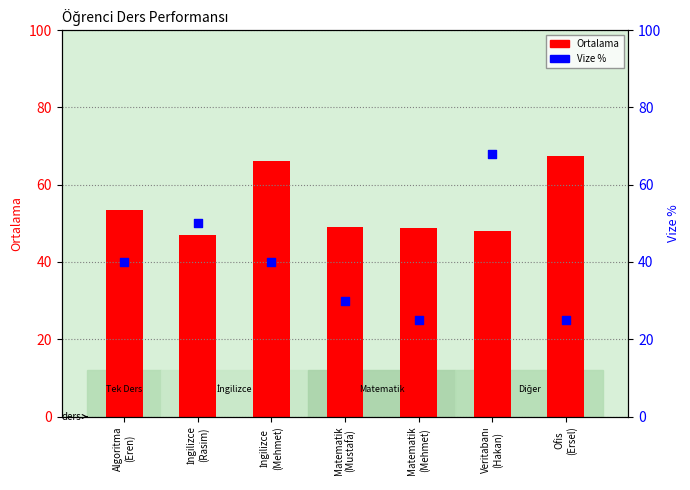

What are all the series names shown in the legend?

Ortalama, Vize %